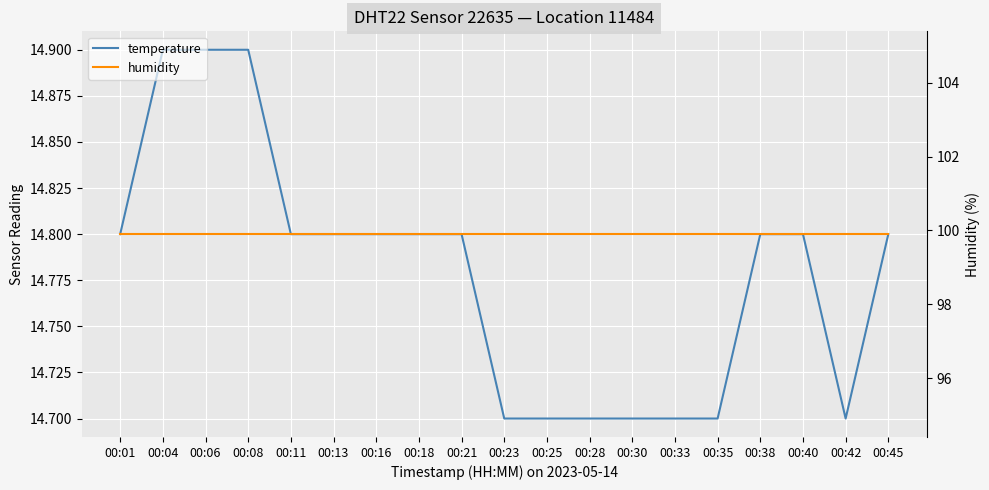

At how many categories does at least one series exceed 20?

19